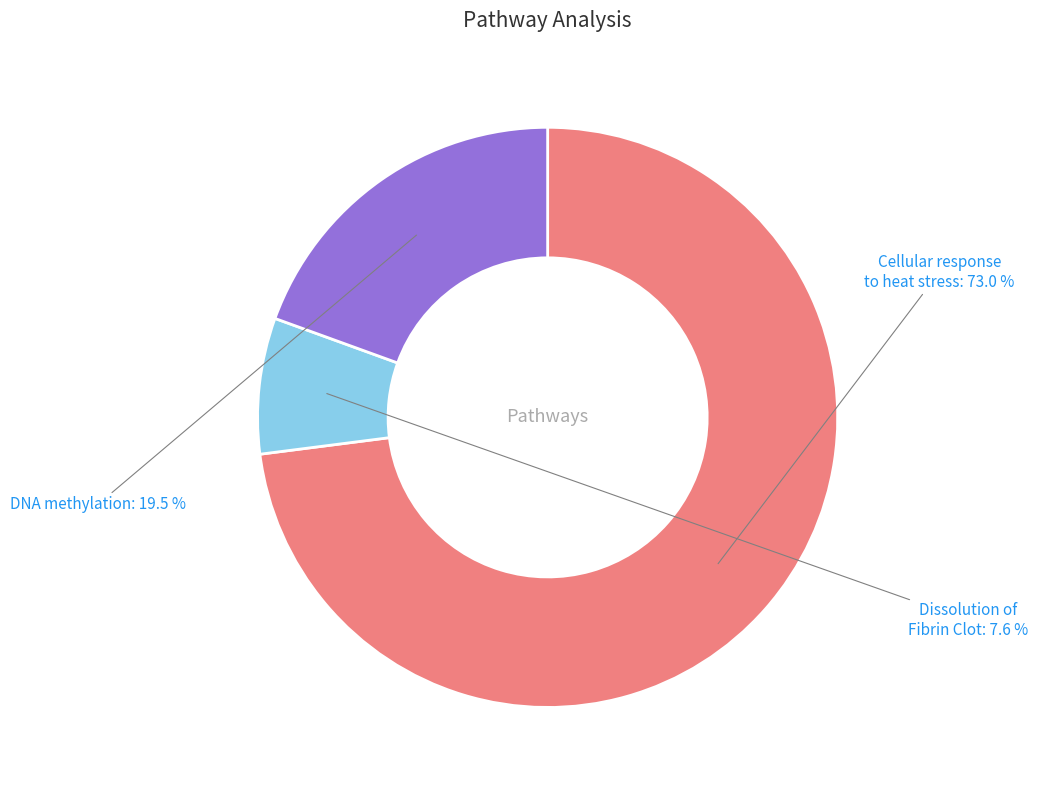

What is the majority slice?

Cellular response to heat stress